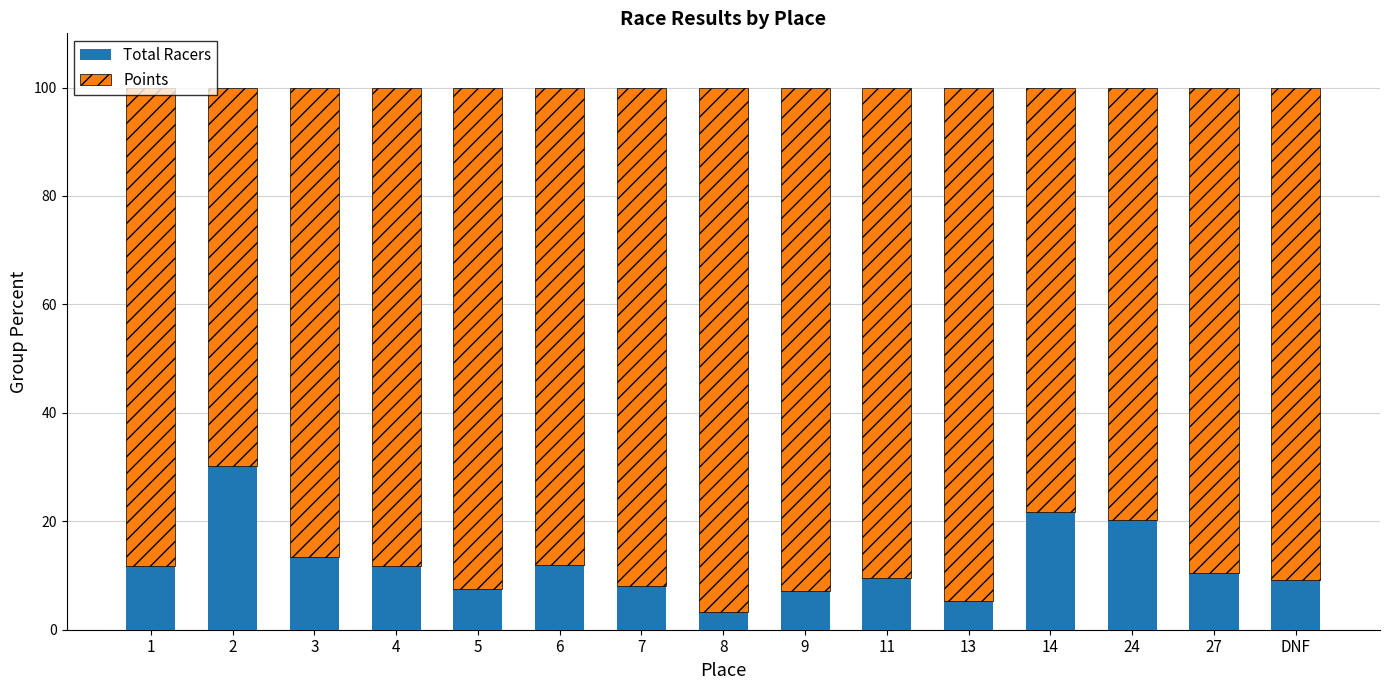

What is the average value of the Total Racers series?

12.1